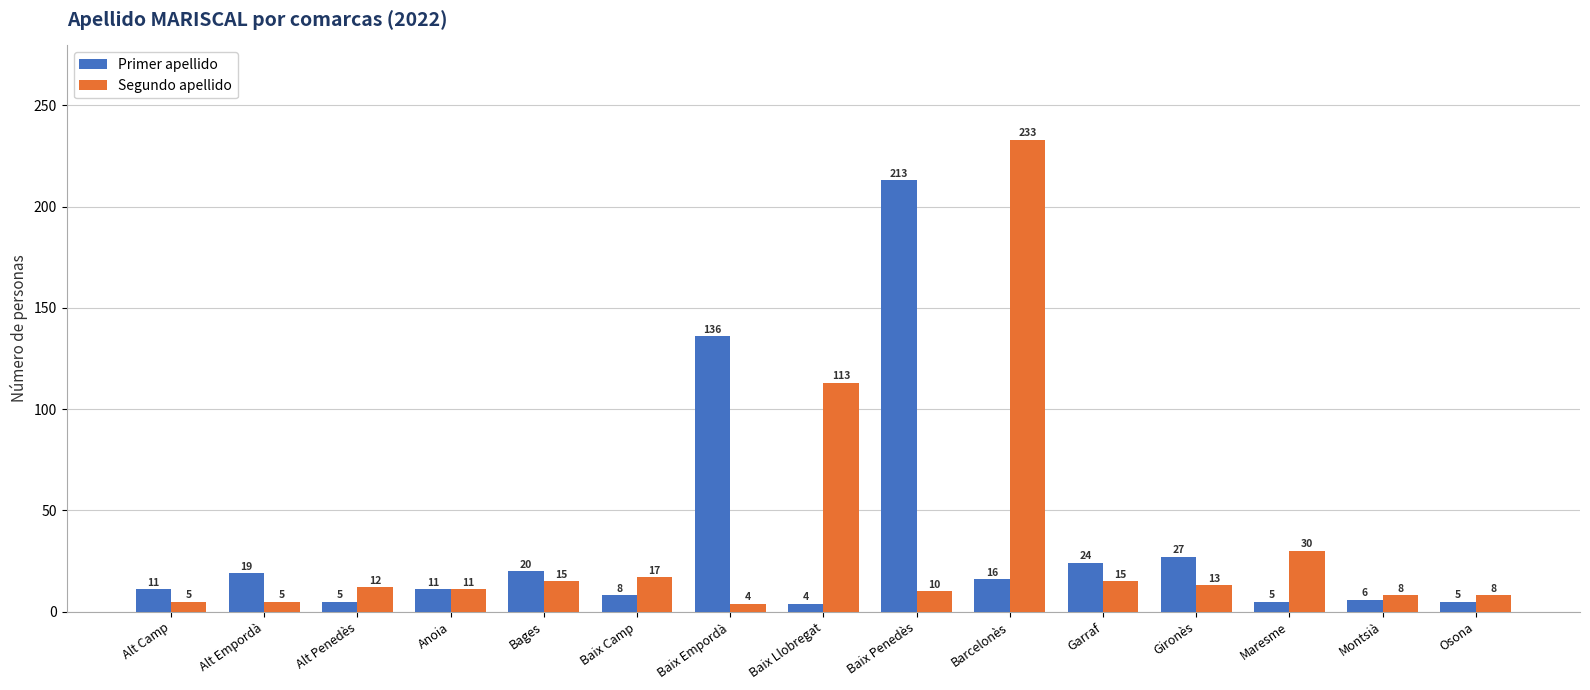

Between Baix Camp and Baix Llobregat, which series saw the biggest shift?

Segundo apellido